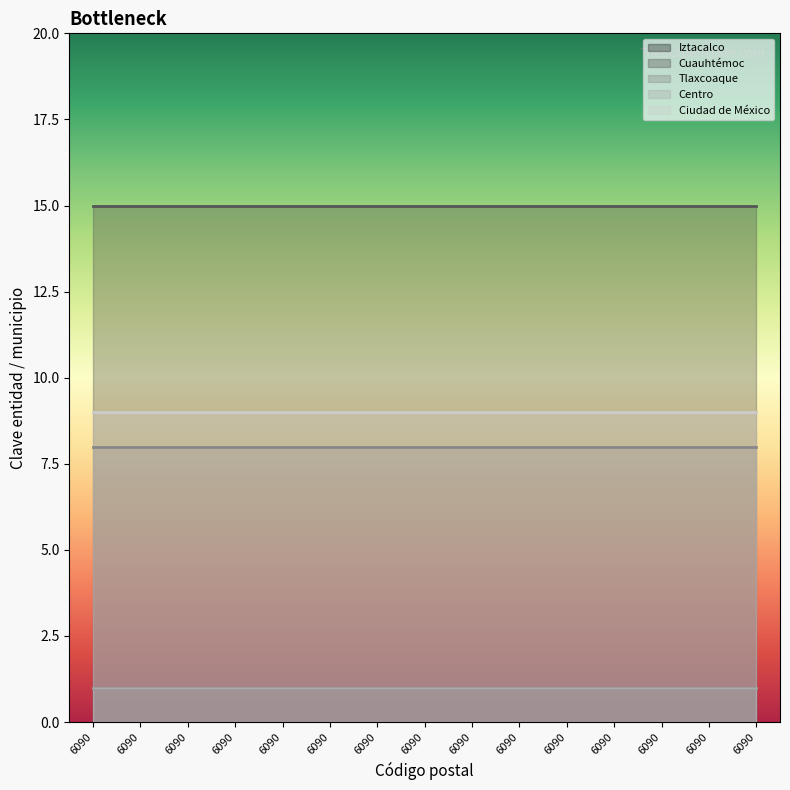

Reading left to right, extract all data points from this chart.

Iztacalco: 6090=1	6090=1	6090=1	6090=1	6090=1	6090=1	6090=1	6090=1	6090=1	6090=1	6090=1	6090=1	6090=1	6090=1	6090=1
Cuauhtémoc: 6090=15	6090=15	6090=15	6090=15	6090=15	6090=15	6090=15	6090=15	6090=15	6090=15	6090=15	6090=15	6090=15	6090=15	6090=15
Tlaxcoaque: 6090=8	6090=8	6090=8	6090=8	6090=8	6090=8	6090=8	6090=8	6090=8	6090=8	6090=8	6090=8	6090=8	6090=8	6090=8
Centro: 6090=1	6090=1	6090=1	6090=1	6090=1	6090=1	6090=1	6090=1	6090=1	6090=1	6090=1	6090=1	6090=1	6090=1	6090=1
Ciudad de México: 6090=9	6090=9	6090=9	6090=9	6090=9	6090=9	6090=9	6090=9	6090=9	6090=9	6090=9	6090=9	6090=9	6090=9	6090=9